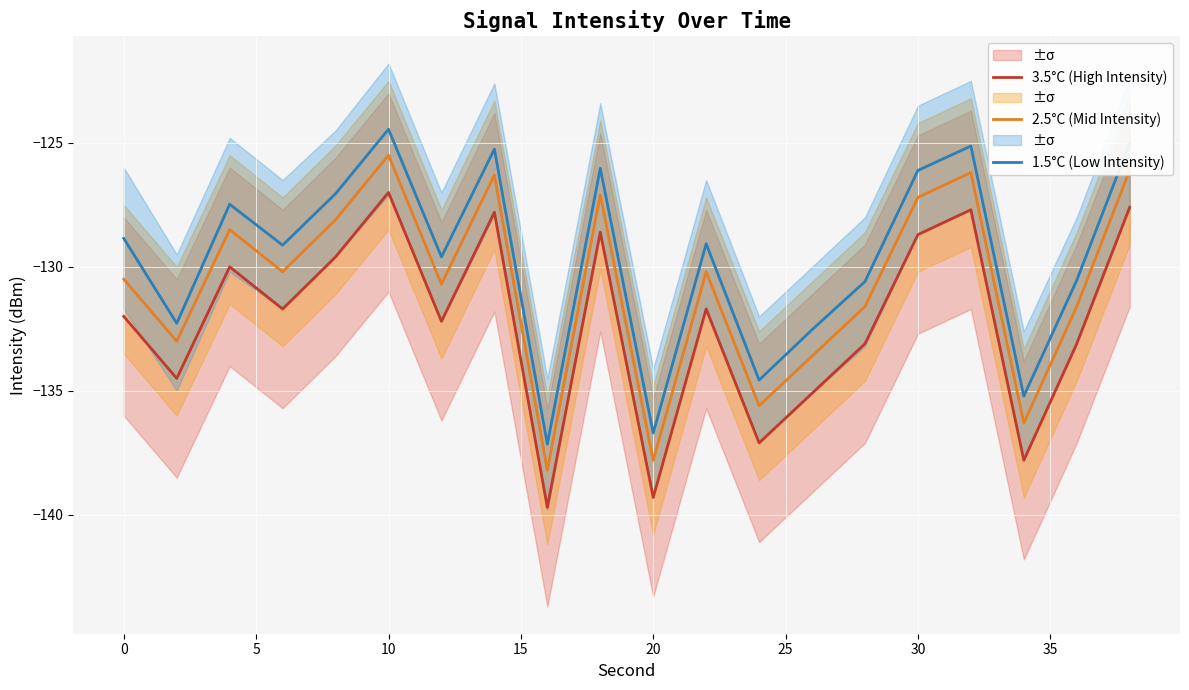

What is the lowest value of the 1.5°C (Low Intensity) series?

-137.1